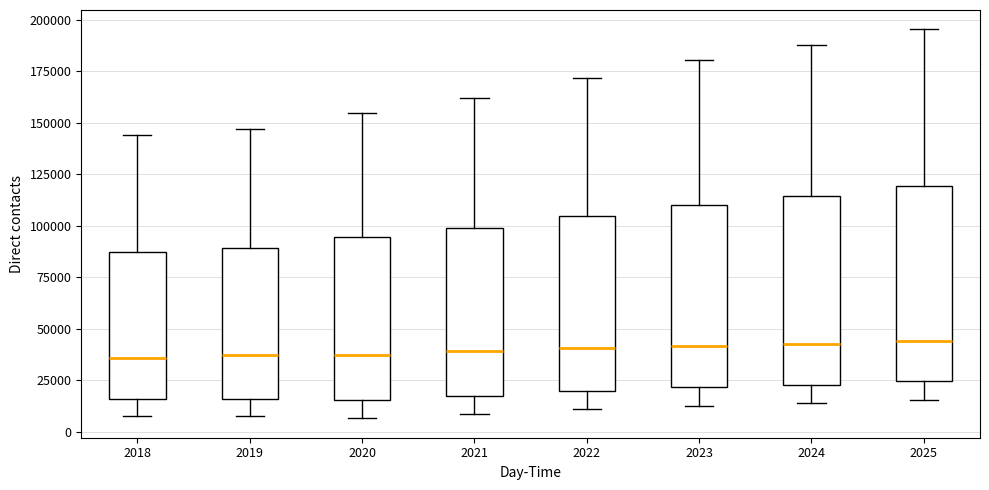

Reading left to right, transcribe this box plot: for each box, give where its median line is, the range the box spans, and where its two whiskers end, as read against the y-axis. The values are not printed on the chart, so give them approximately, as read against the axis.

2018: median 35000, box 15000 to 85000, whiskers 10000 to 145000
2019: median 35000, box 15000 to 90000, whiskers 5000 to 145000
2020: median 35000, box 15000 to 95000, whiskers 5000 to 155000
2021: median 40000, box 20000 to 100000, whiskers 10000 to 160000
2022: median 40000, box 20000 to 105000, whiskers 10000 to 170000
2023: median 40000, box 20000 to 110000, whiskers 15000 to 180000
2024: median 45000, box 25000 to 115000, whiskers 15000 to 190000
2025: median 45000, box 25000 to 120000, whiskers 15000 to 195000